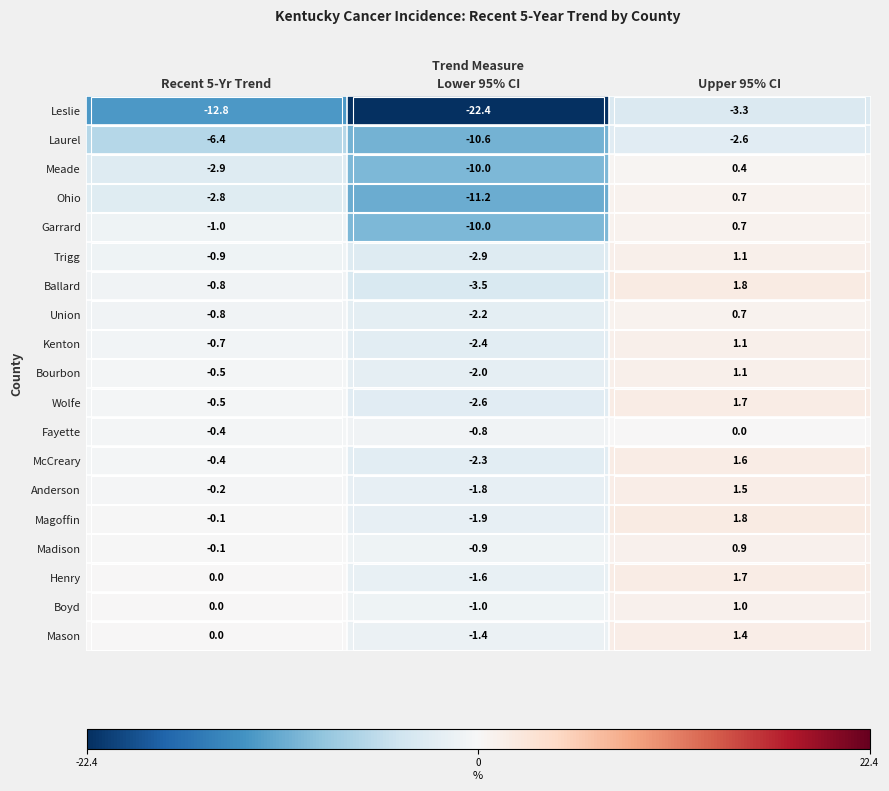

Rank the categories by Wolfe value from lowest to highest.

Lower 95% CI, Recent 5-Yr Trend, Upper 95% CI